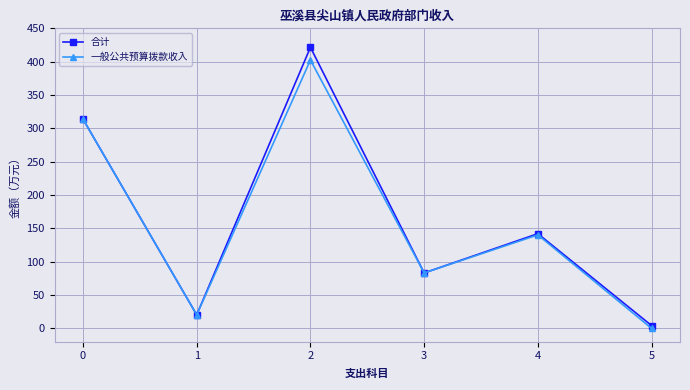

At which category does 一般公共预算拨款收入 reach its first local valley?

1